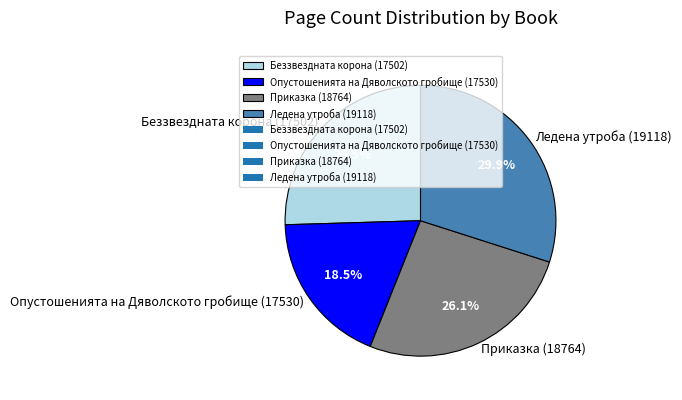

Count the number of slices in the pie.

4